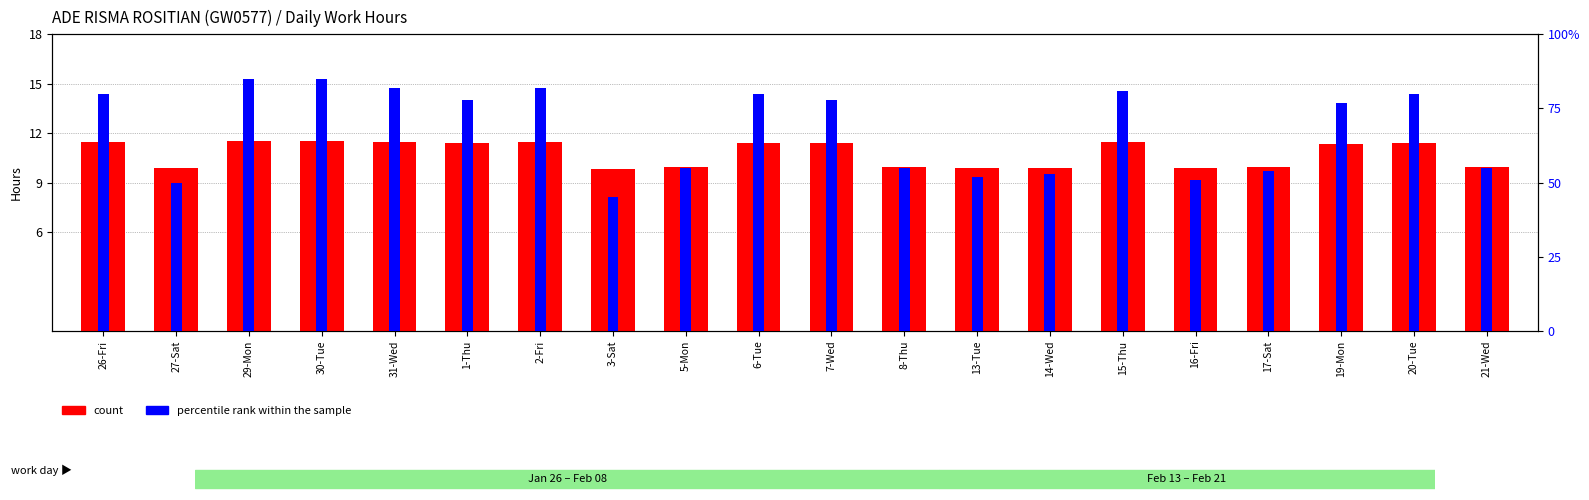

Is it true that percentile rank within the sample equals 1.2 at 29-Mon?

False